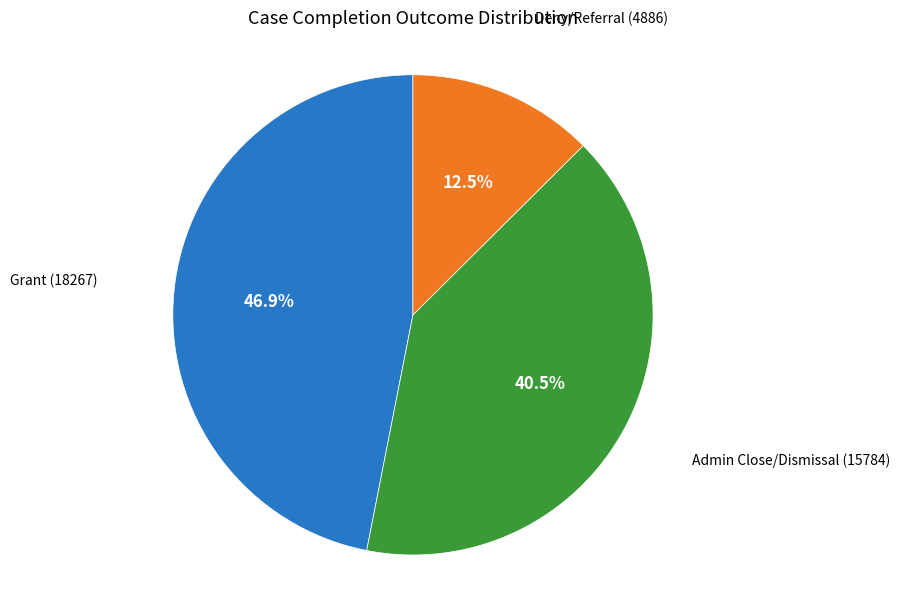

Is there a majority slice in this chart?

No